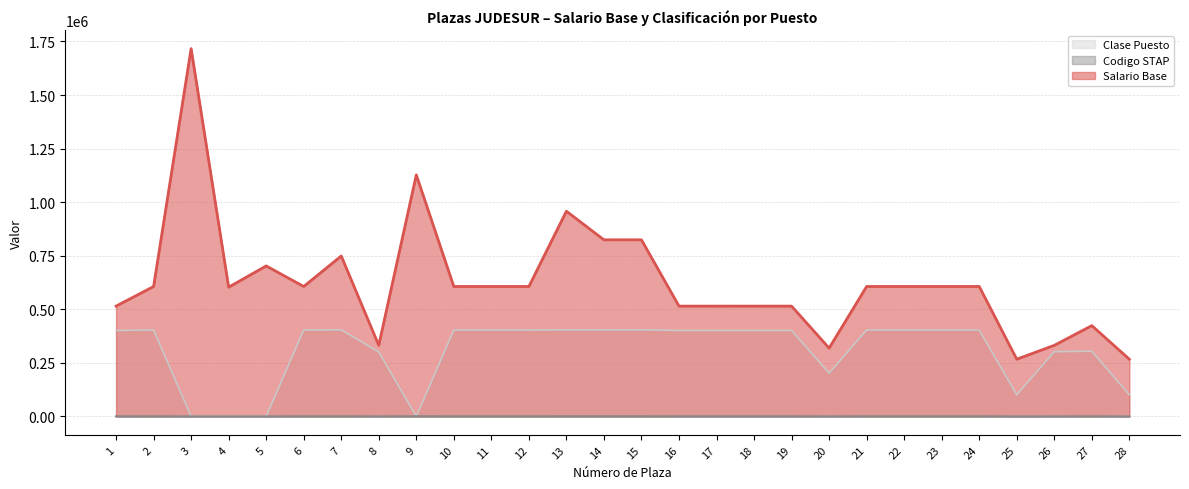

Is the value of Codigo STAP at 21 greater than the value of Salario Base at 24?

No